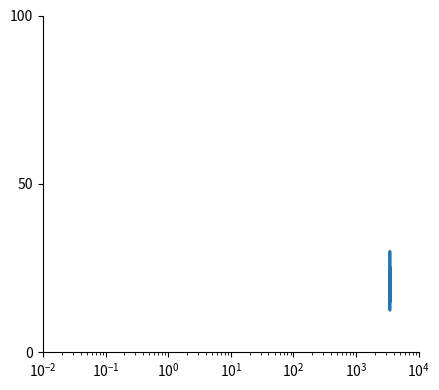

What is the minimum value shown in the chart?

12.5